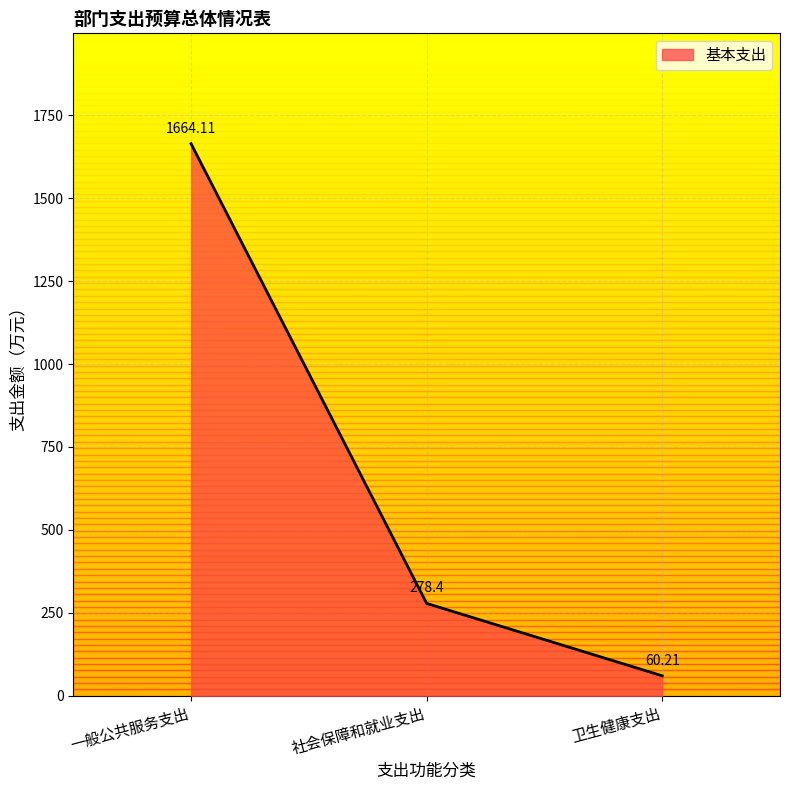

Where does the data first go above 278?

一般公共服务支出